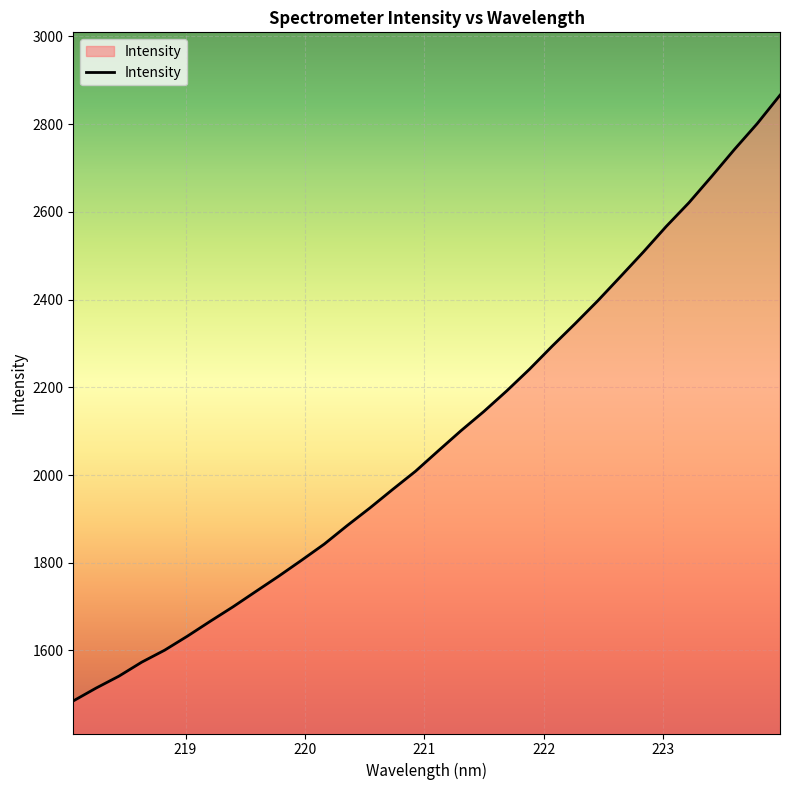

What is the minimum value shown in the chart?

1484.9